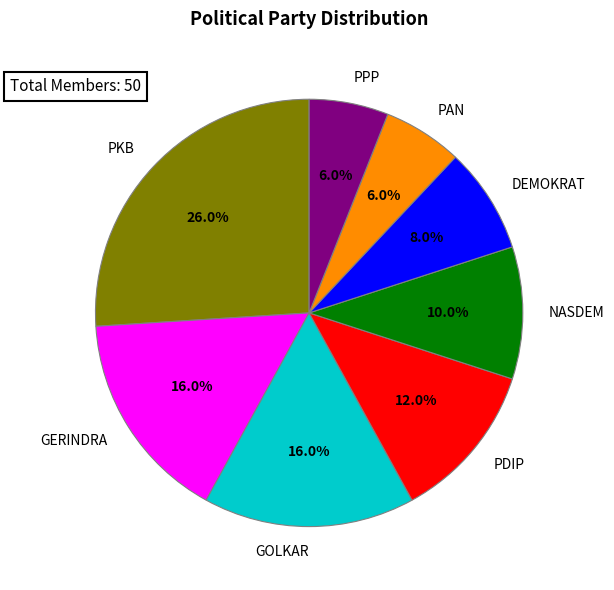

How many slices are in this pie chart?

8